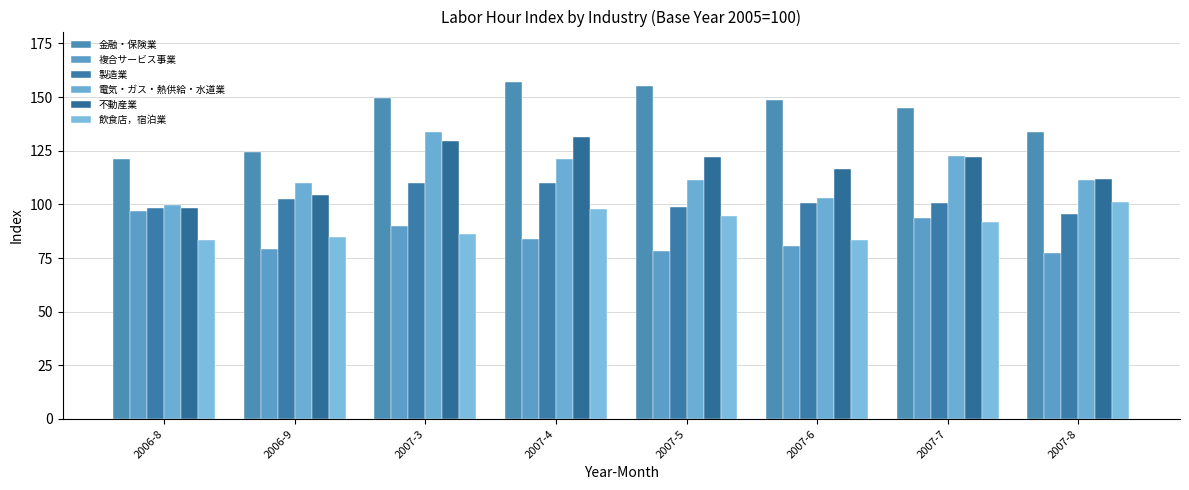

How many distinct data groups are displayed?

6